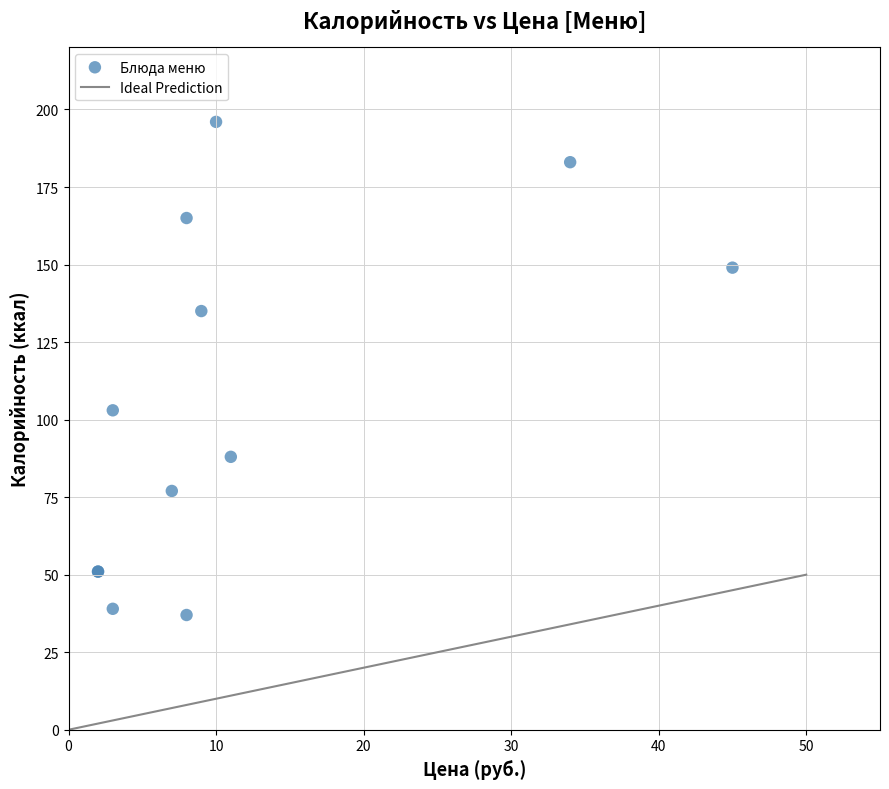

What Y value in the scatter plot is closest to 116?

103